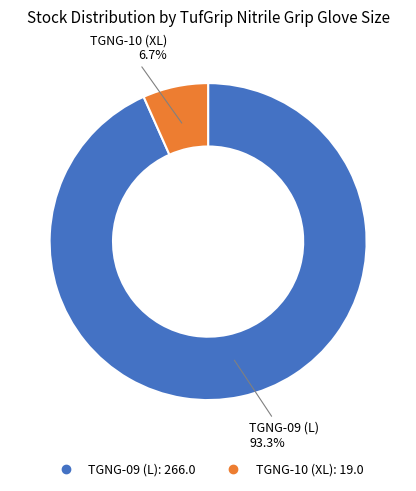

Between TGNG-09 (L) and TGNG-10 (XL), which is larger?

TGNG-09 (L)